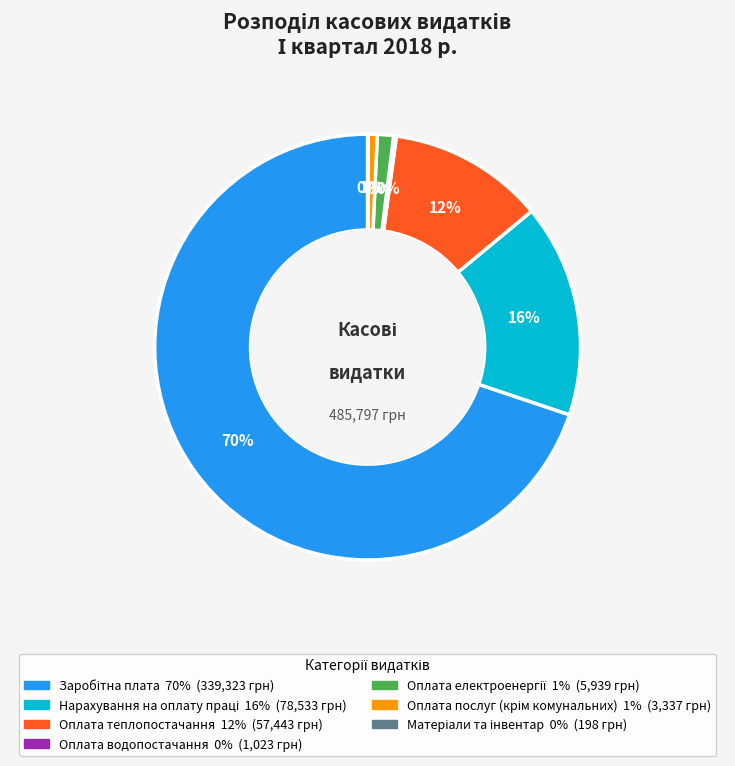

To the nearest percent, what is the difference between the largest and smallest slice percentages?

70%